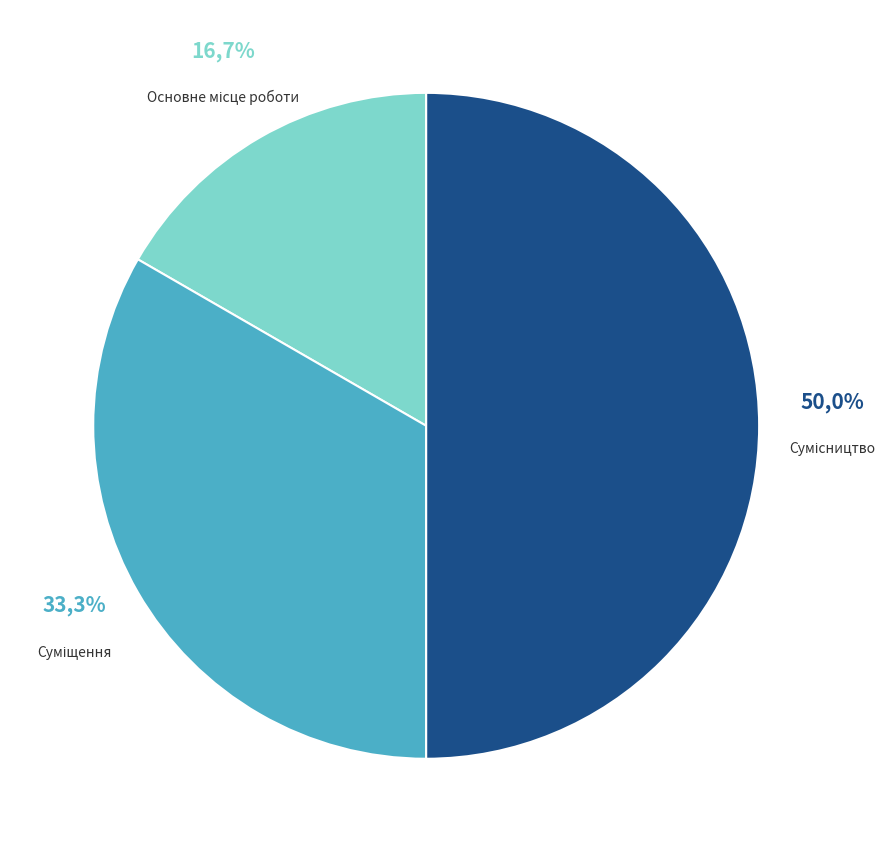

Is it true that Суміщення is 33% of the pie?

True